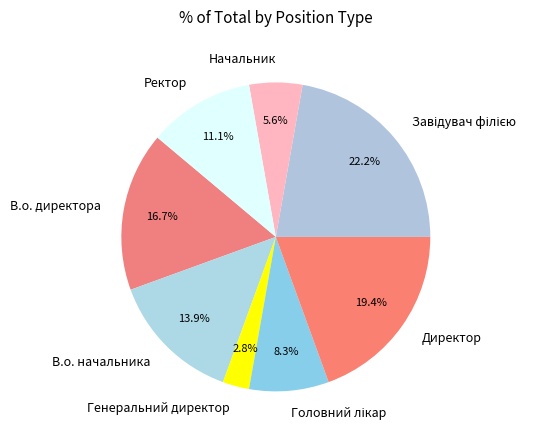

Is there any slice that represents more than half of the pie?

No